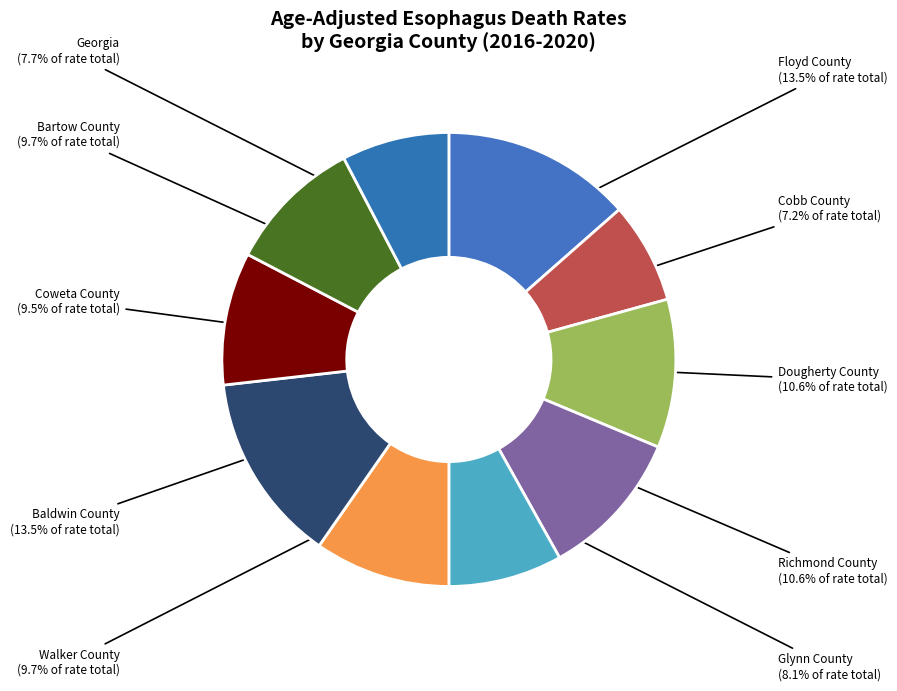

Count the number of slices in the pie.

10